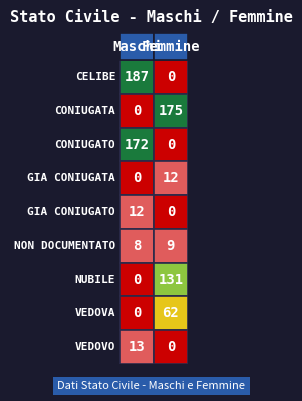

Which series has the largest total across all categories?

CELIBE